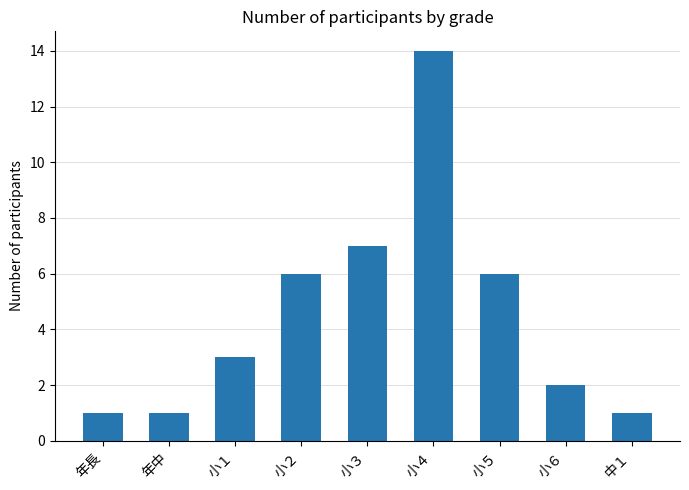

What is the sum of all values?

41